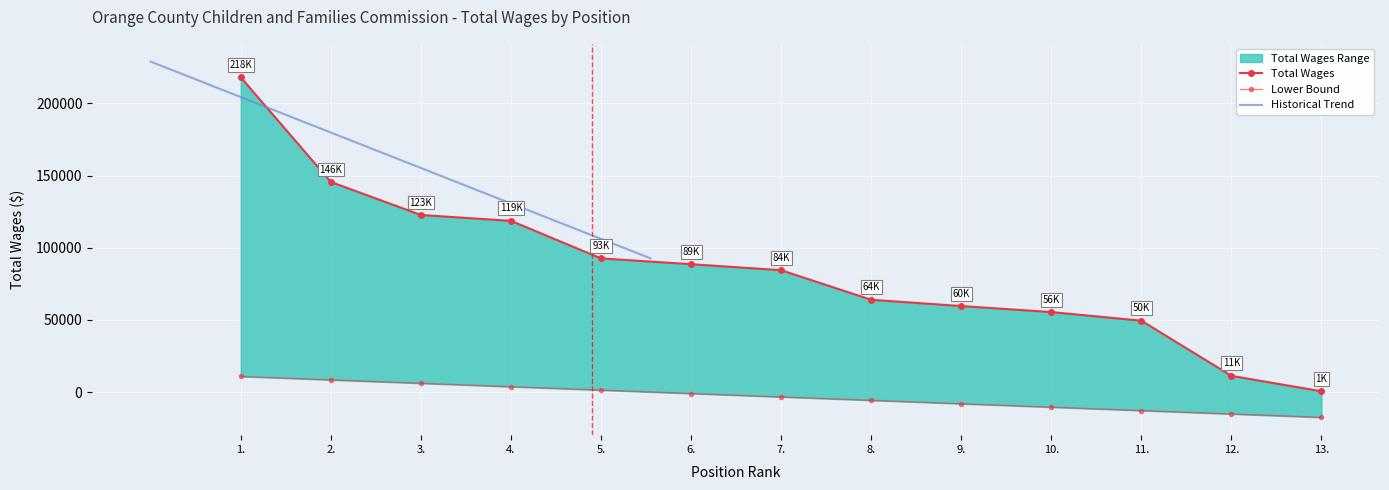

True or false: there are more than 1 points higher than both neighbors.

False